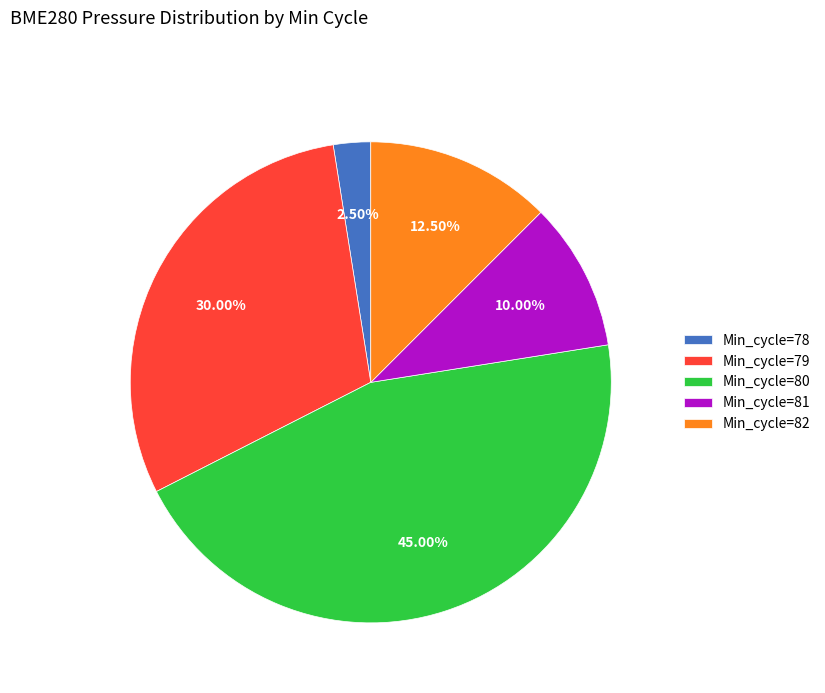

Is the sum of Min_cycle=81 and Min_cycle=79 greater than half?

No